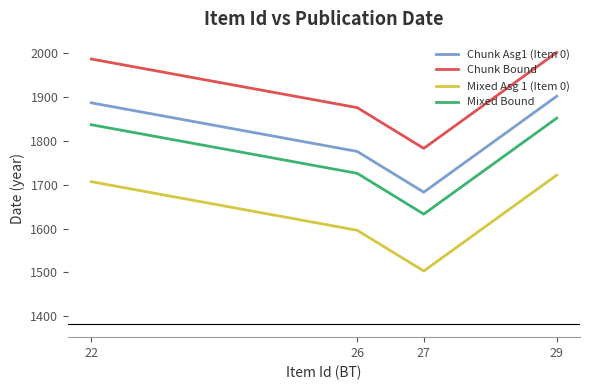

Reading left to right, list all the values displayed in this chart.

Chunk Asg1 (Item 0): 22=1887	26=1776	27=1683	29=1902
Chunk Bound: 22=1987	26=1876	27=1783	29=2002
Mixed Asg 1 (Item 0): 22=1707	26=1596	27=1503	29=1722
Mixed Bound: 22=1837	26=1726	27=1633	29=1852